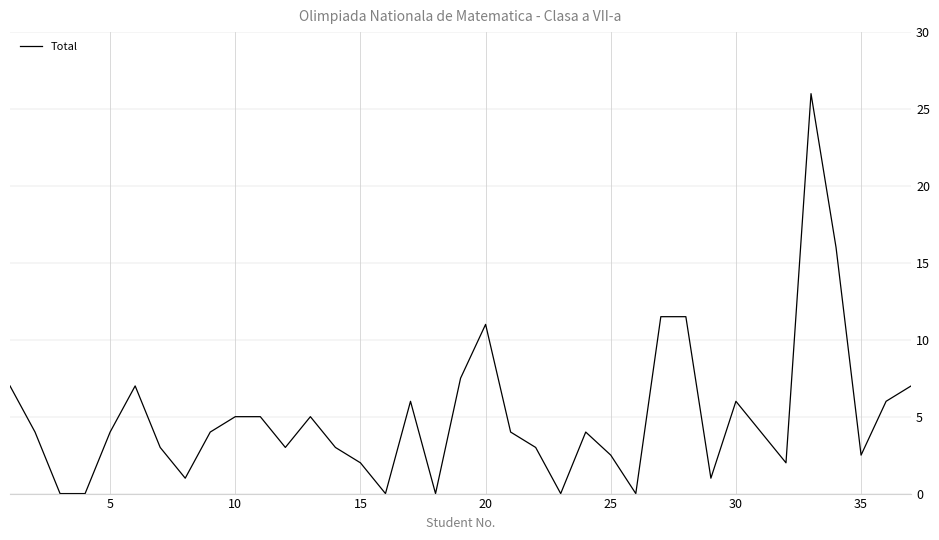

What is the greatest value displayed?

26.0